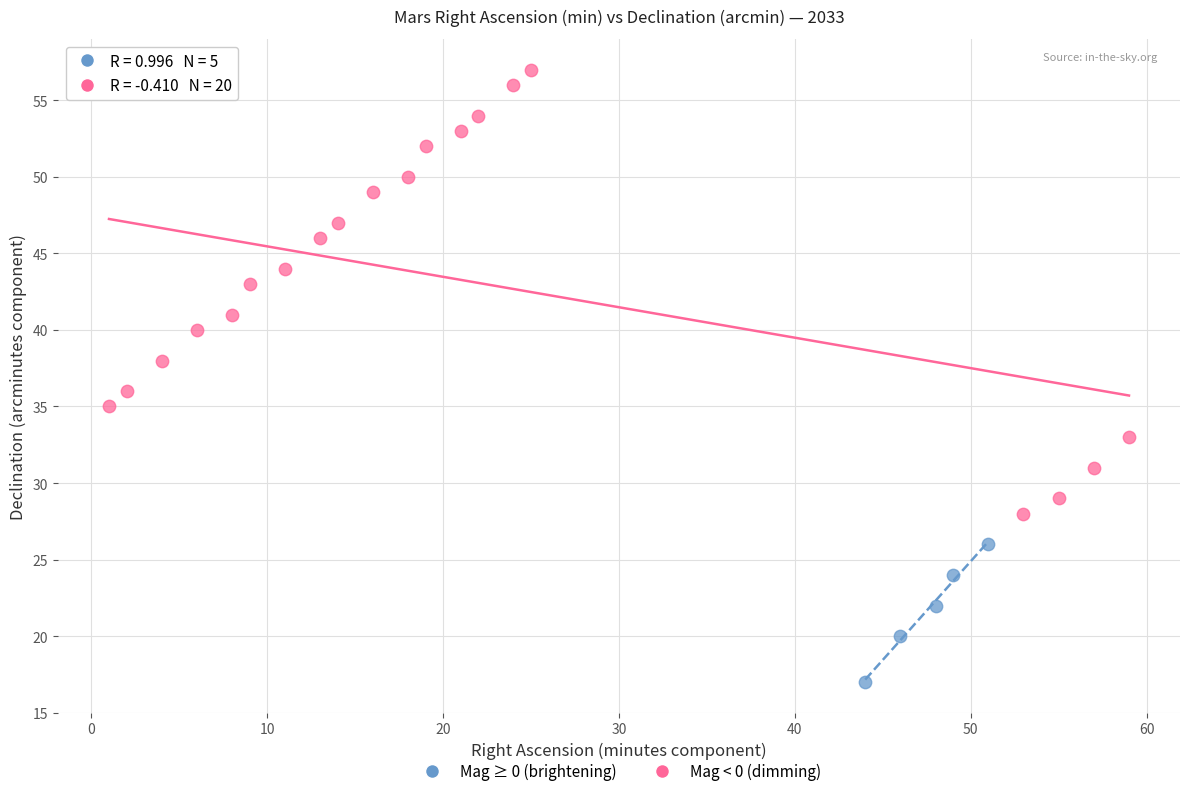

What are all the series names shown in the legend?

Mag ≥ 0 (brightening), Mag < 0 (dimming)